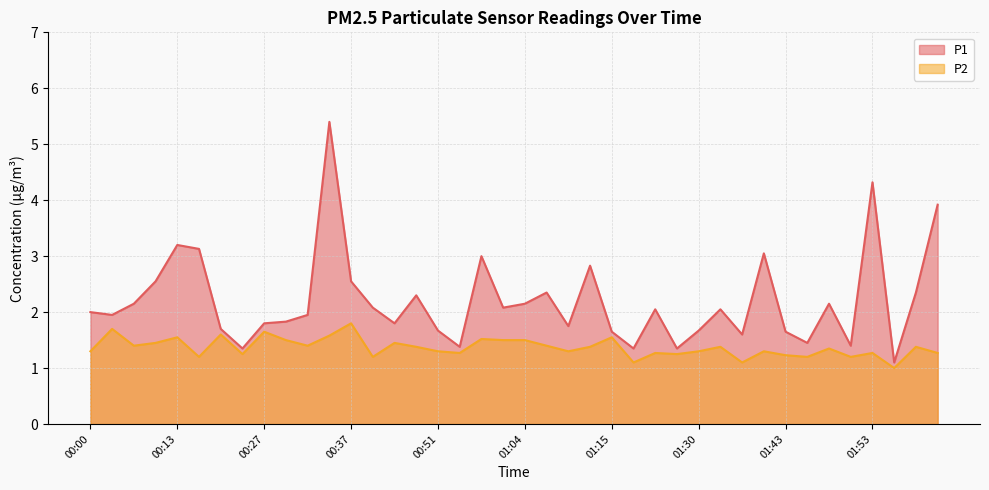

Rank the series by their average value, from lowest to highest.

P2, P1